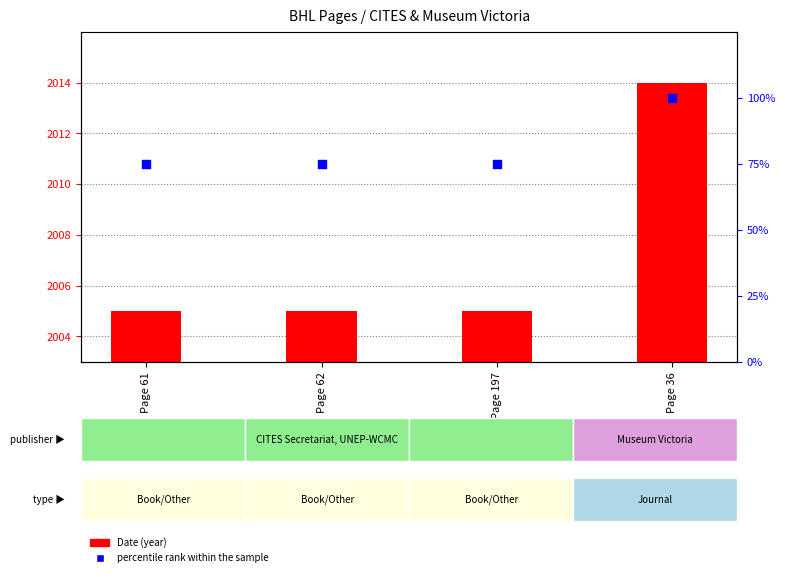

At how many categories does at least one series exceed 926?

4